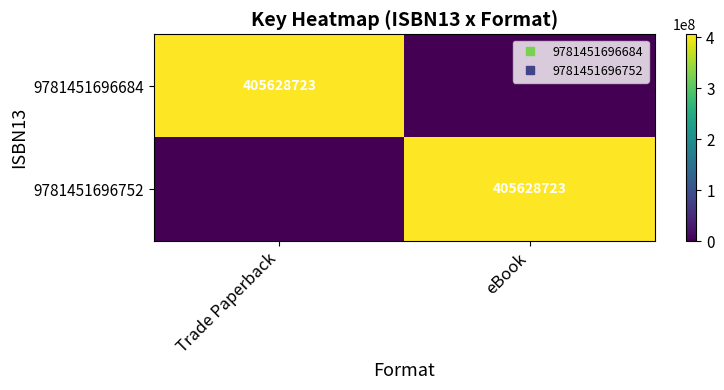

What is the sum of all 9781451696752 values?

405628723